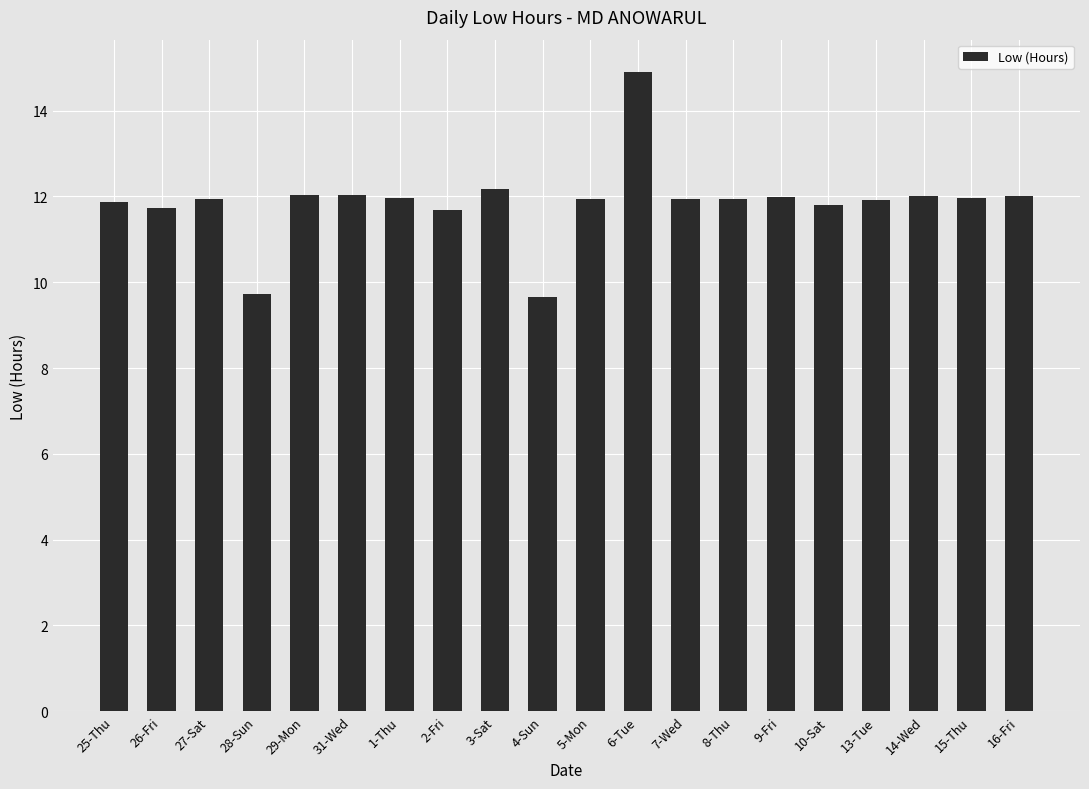

What is the label of the 15th bar from the right?

31-Wed